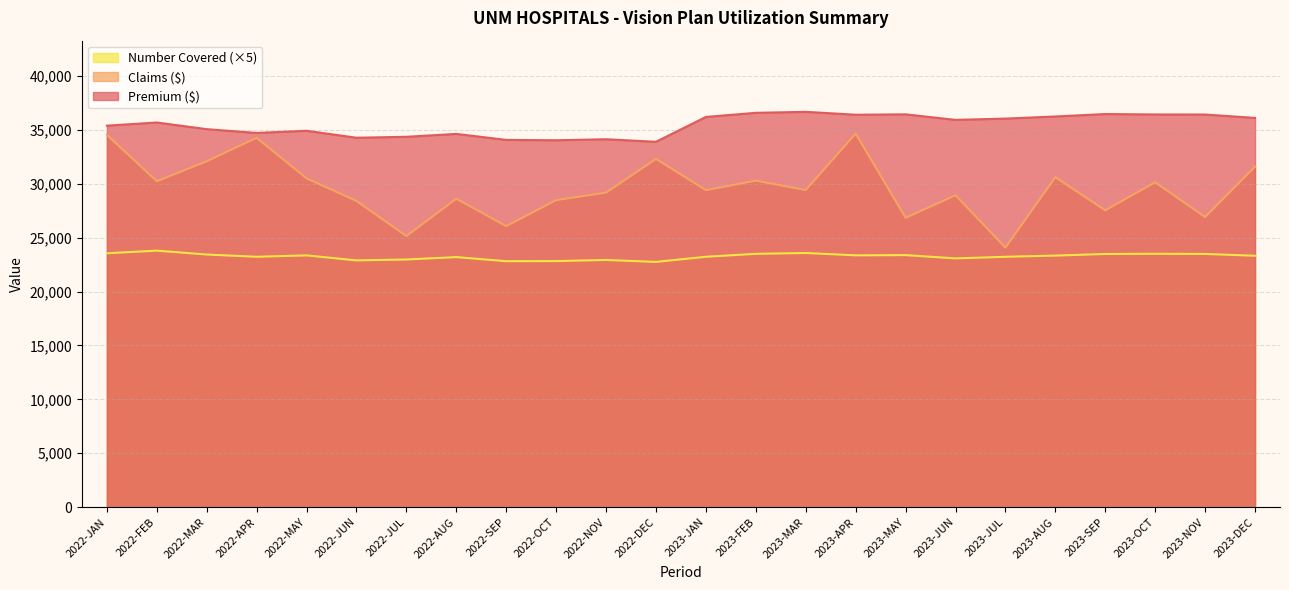

What are all the series names shown in the legend?

Number Covered (×5), Claims ($), Premium ($)